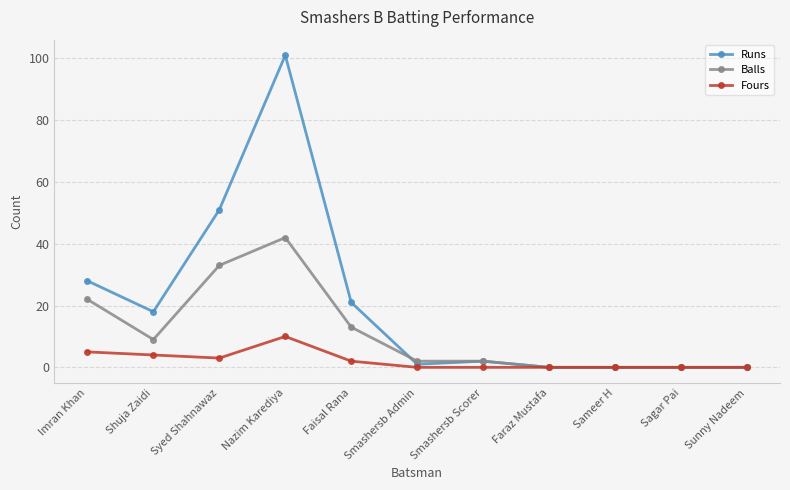

What is the label of the 4th point from the right?

Faraz Mustafa